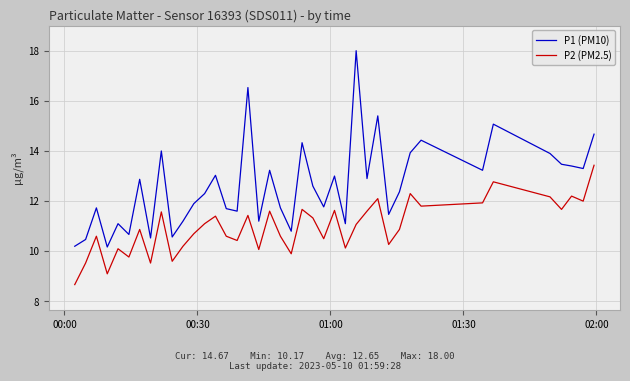

True or false: P1 (PM10) and P2 (PM2.5) intersect in this chart.

False